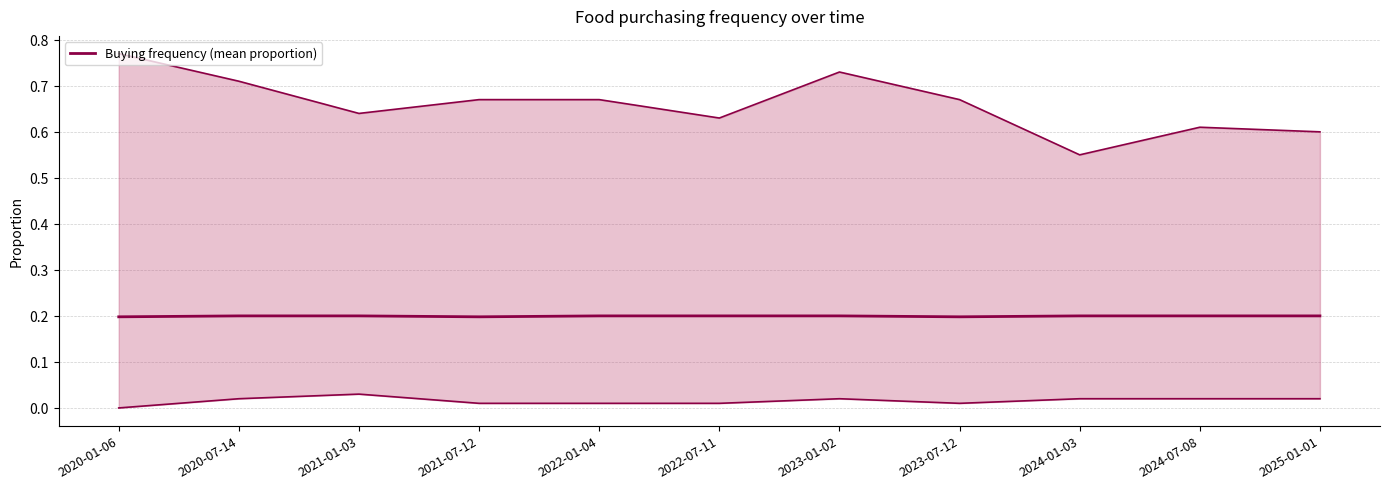

Is it true that the value at 2025-01-01 is 0.2?

True